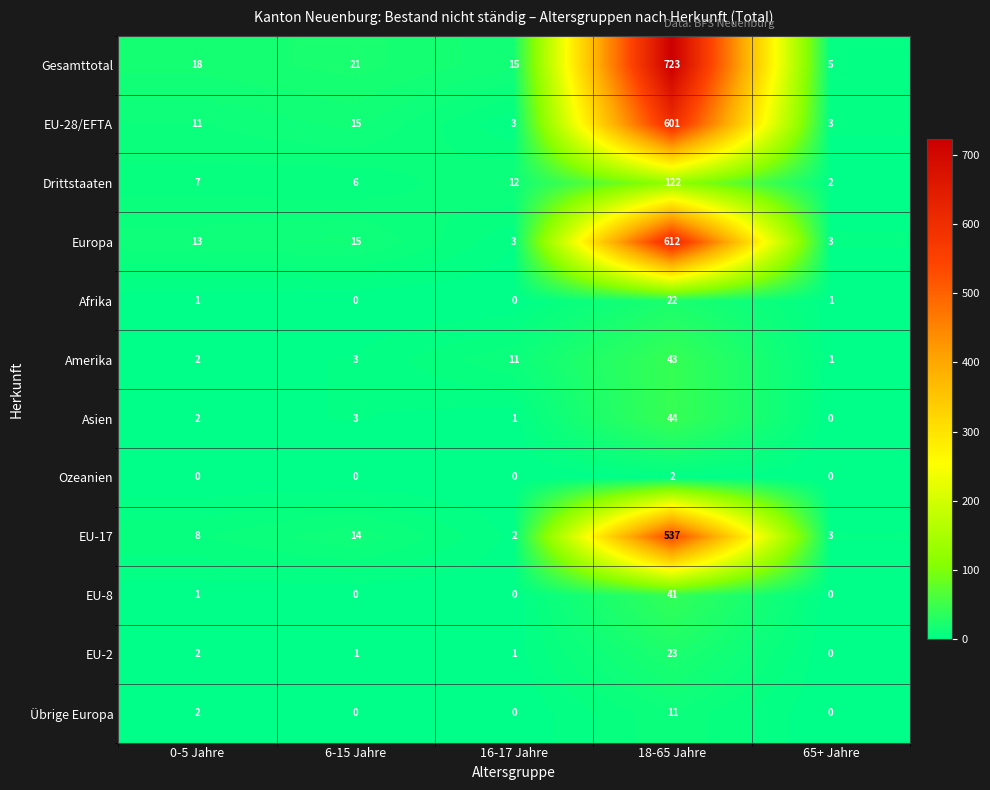

How many categories are shown in the chart?

5